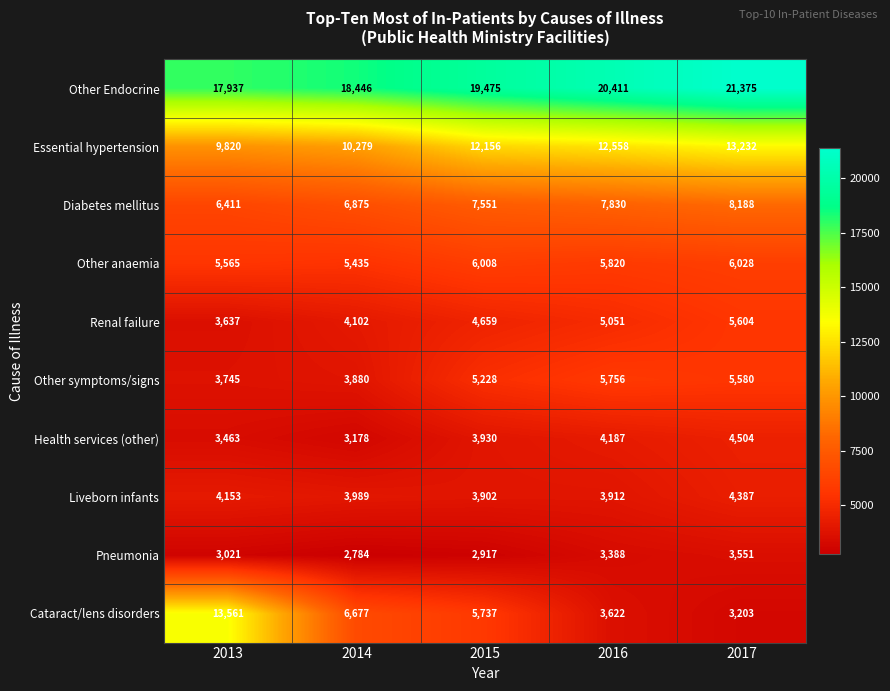

At which category does the chart reach its peak across all series?

2017